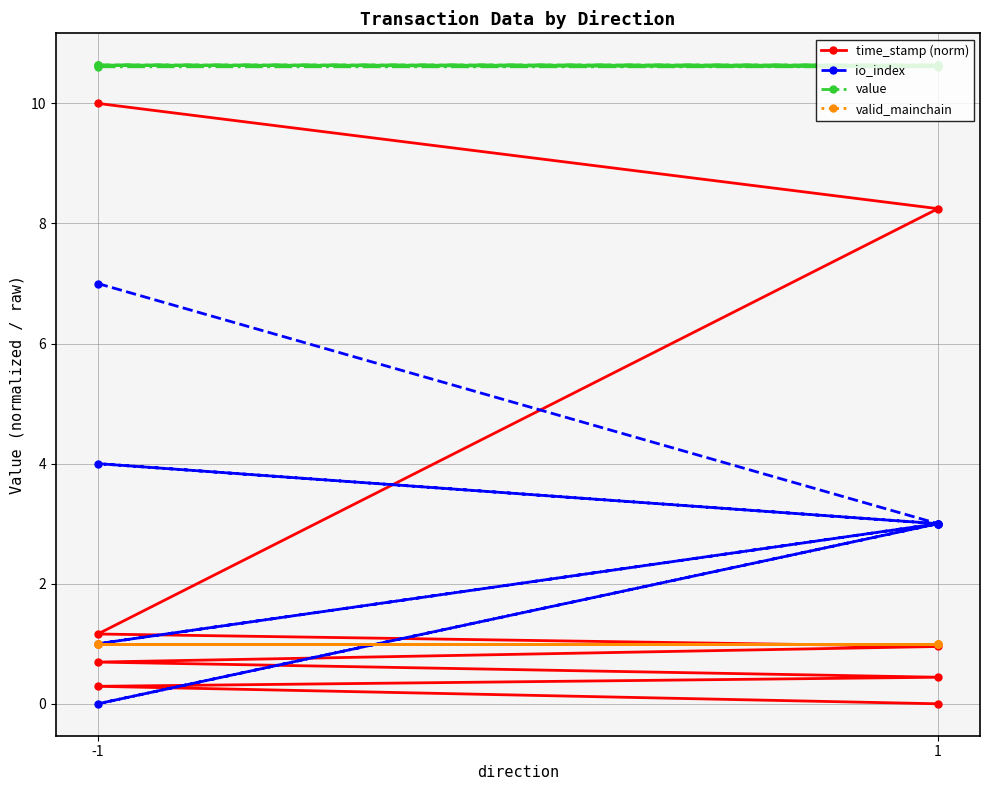

How many interior local valleys does the io_index series have?

3